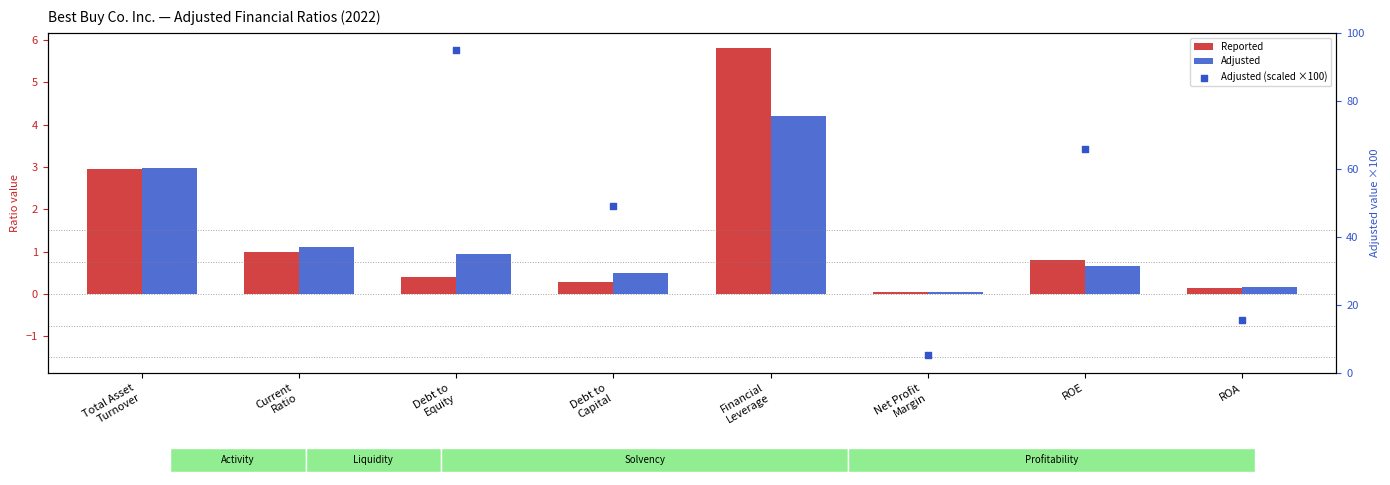

Which series reaches the minimum Y coordinate?

Reported